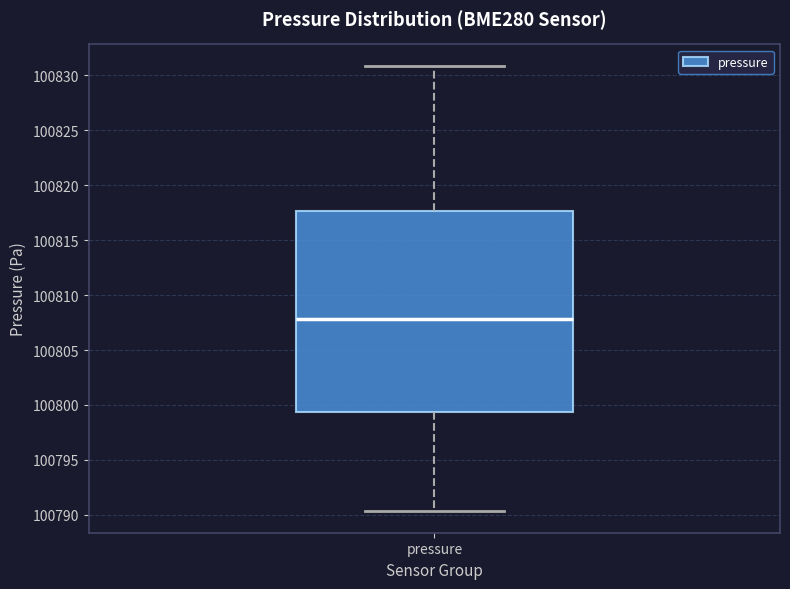

Transcribe this box plot: give where the median line is, the range the box spans, and where the two whiskers end, as read against the y-axis. The values are not printed on the chart, so give them approximately, as read against the axis.

median 100808.0, box 100799.5 to 100817.5, whiskers 100790.5 to 100831.0